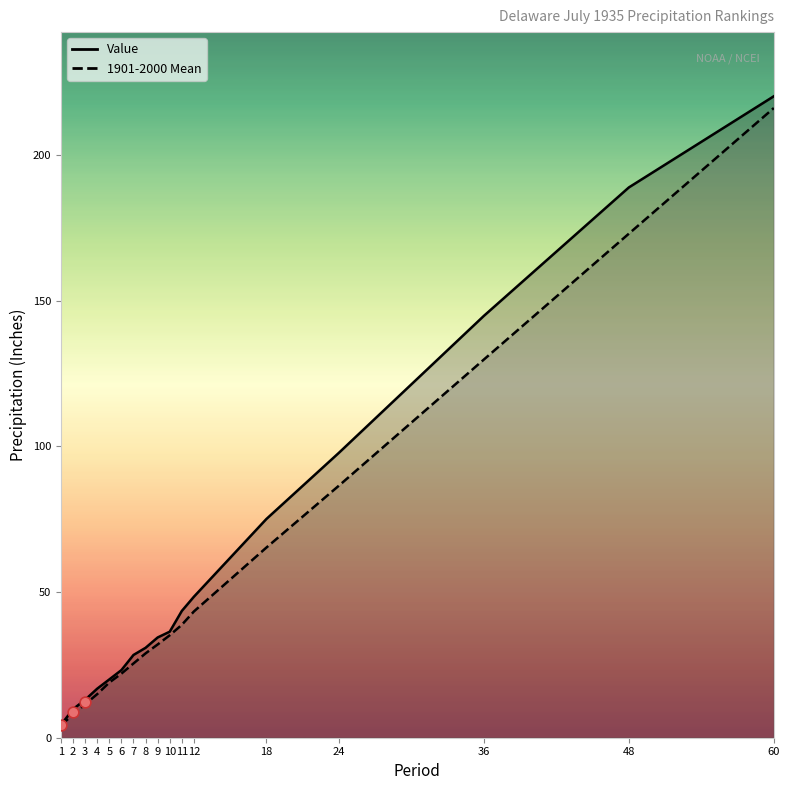

At how many categories does at least one series exceed 73?

5